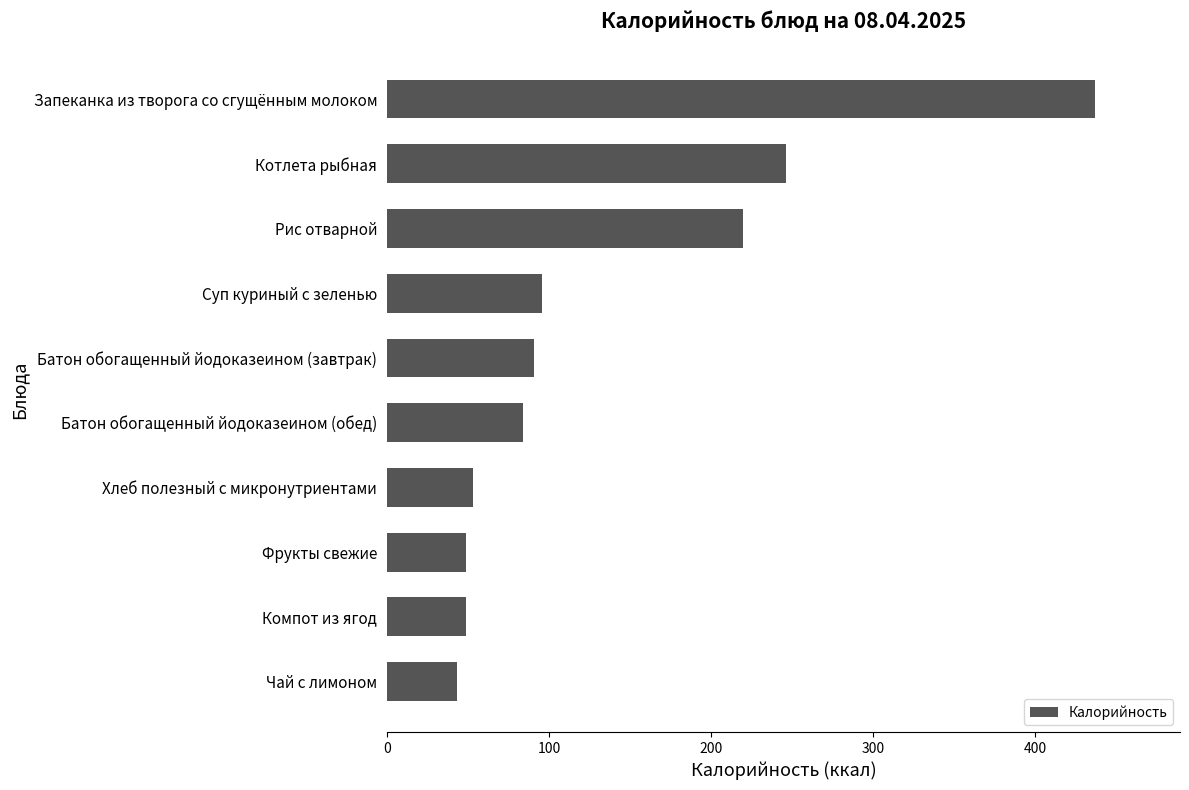

Between Батон обогащенный йодоказеином (завтрак) and Запеканка из творога со сгущённым молоком, which is larger?

Запеканка из творога со сгущённым молоком